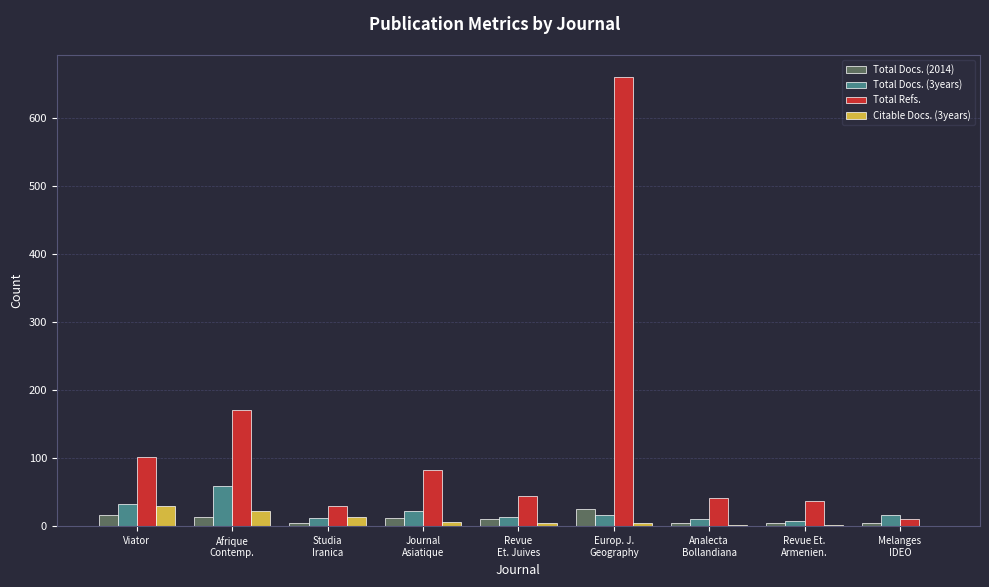

How many series are shown in this chart?

4